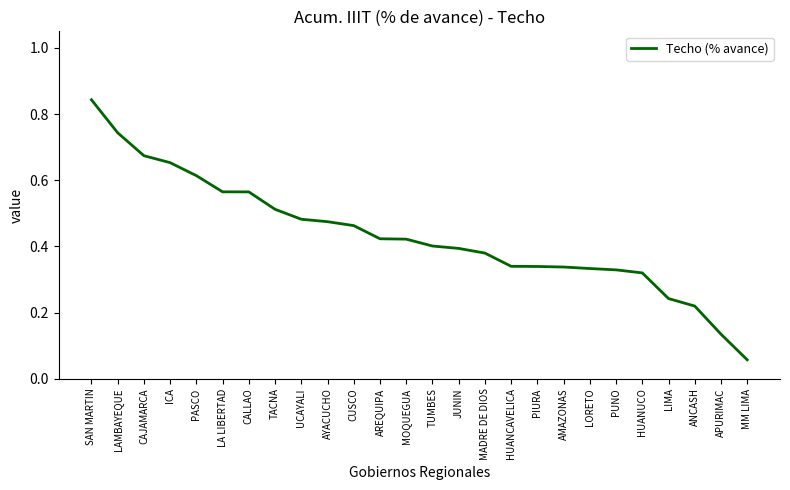

Where is the data nearest to the value 0?

MM LIMA